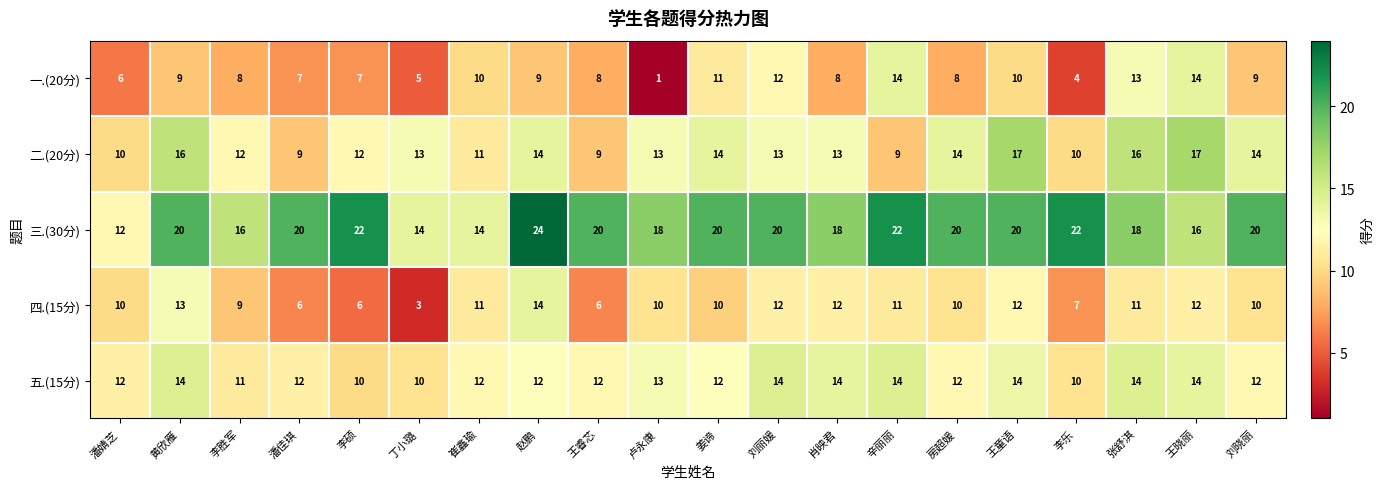

True or false: 三.(30分) has a value of 7 at 潘婧芝.

False